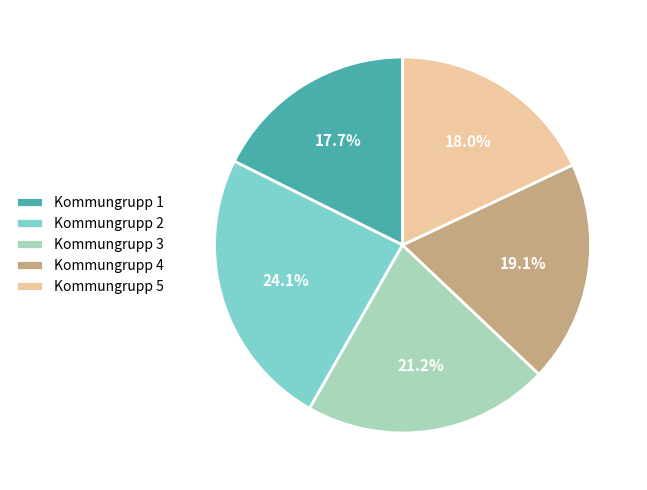

Combined, what portion of the pie is Kommungrupp 5 and Kommungrupp 4?

37.1%